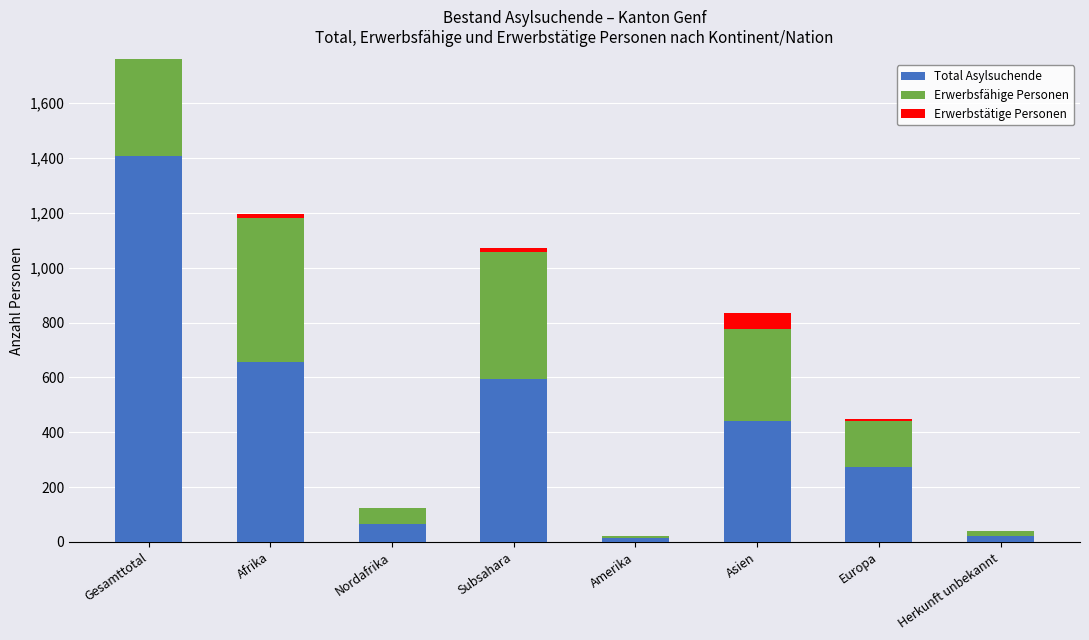

How many distinct data groups are displayed?

3